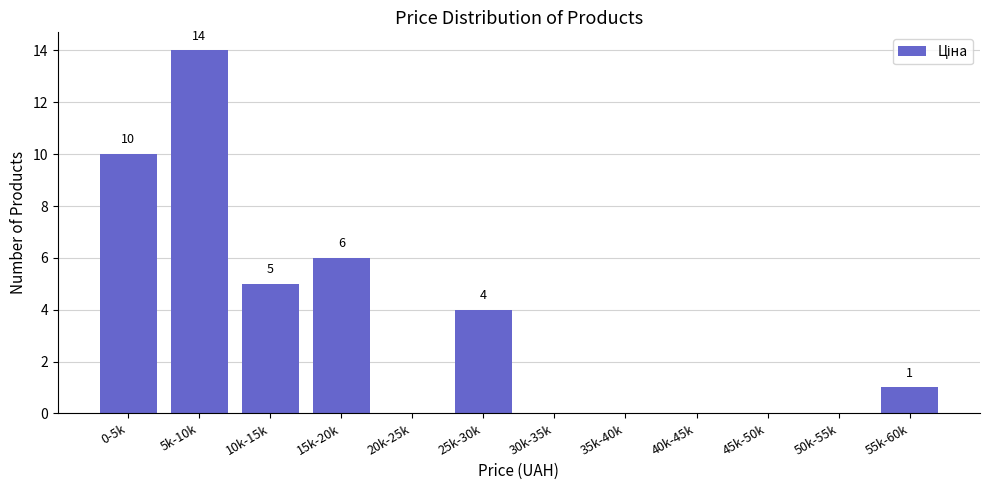

Reading left to right, extract all data points from this chart.

0-5k=10	5k-10k=14	10k-15k=5	15k-20k=6	20k-25k=0	25k-30k=4	30k-35k=0	35k-40k=0	40k-45k=0	45k-50k=0	50k-55k=0	55k-60k=1